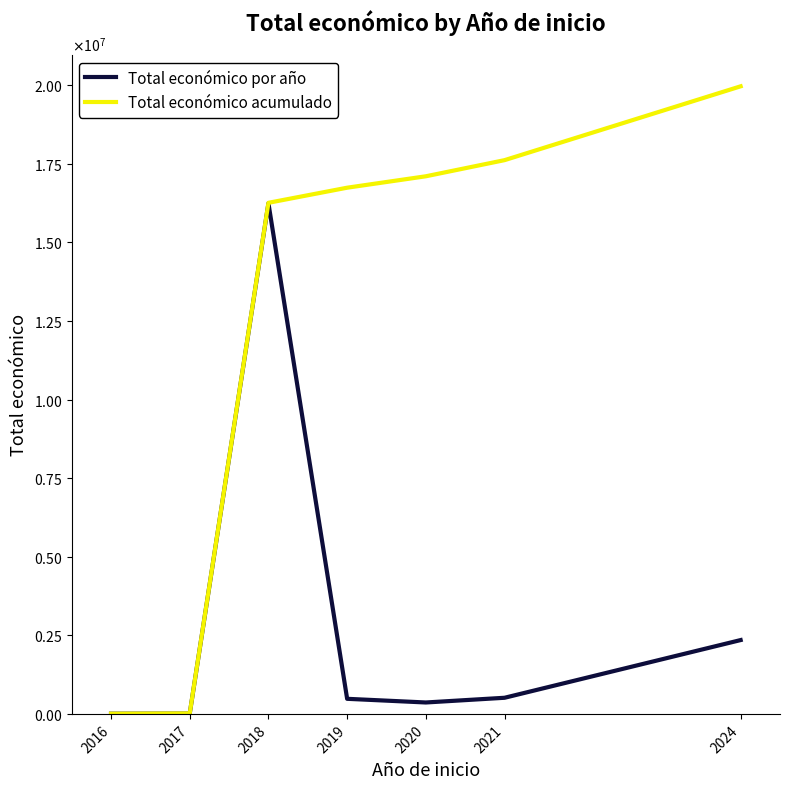

At how many categories does at least one series exceed 14641737?

5